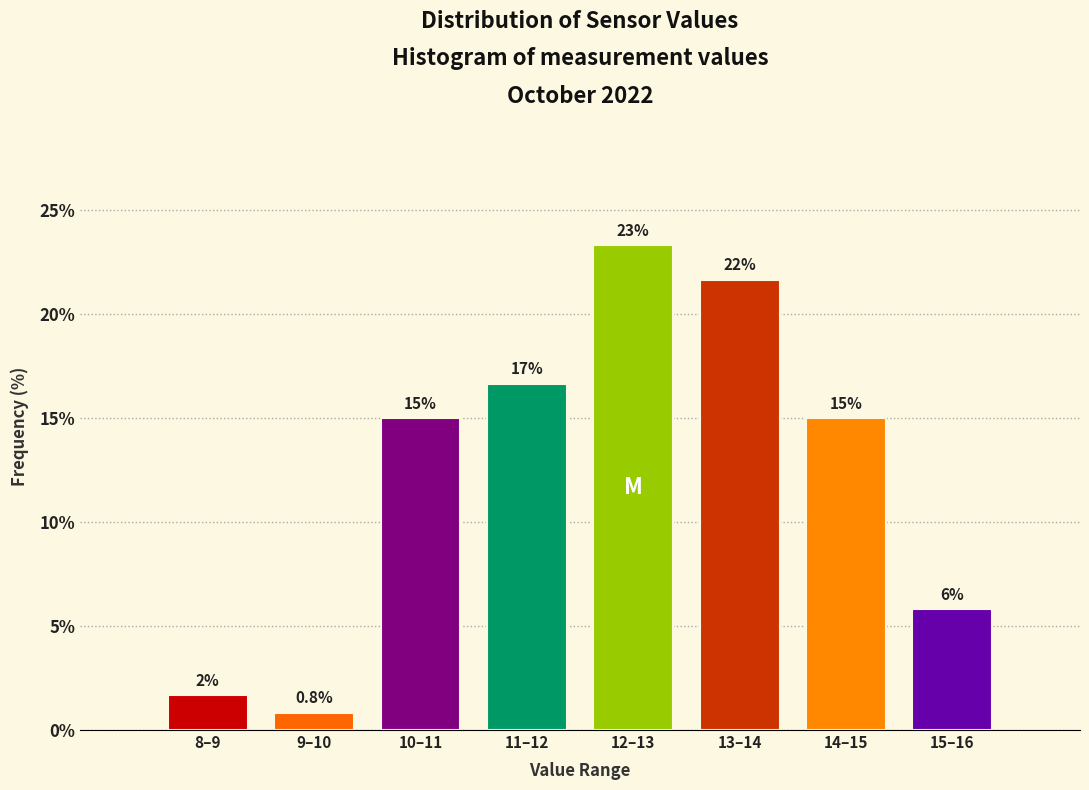

Are the bars horizontal?

No